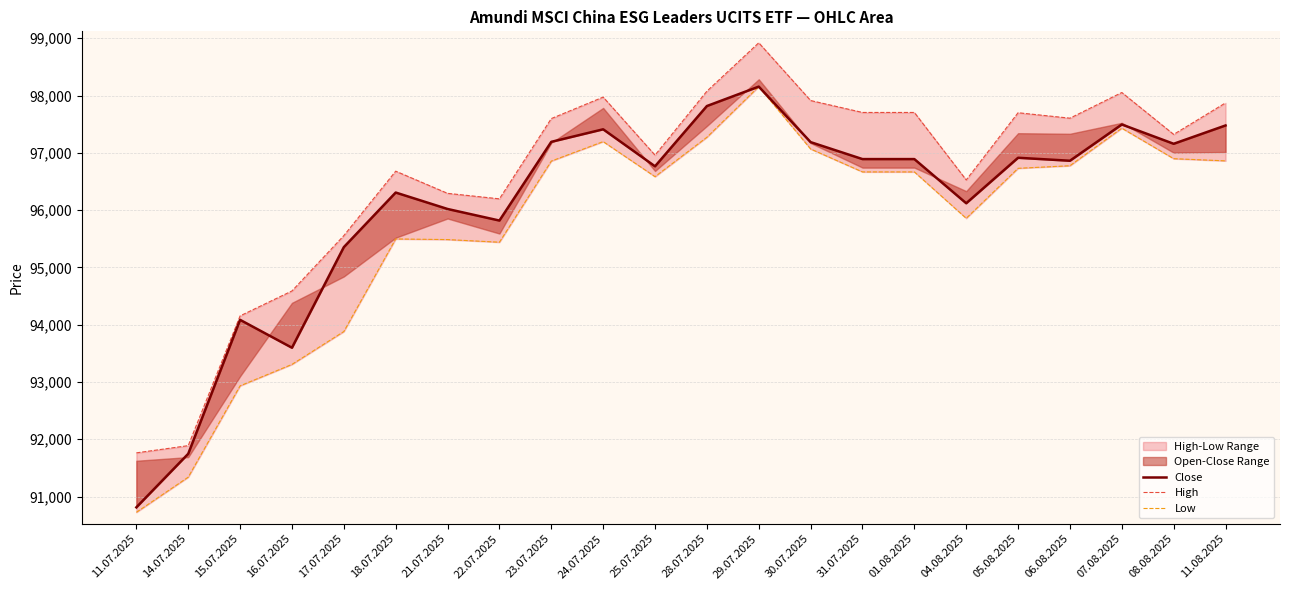

True or false: Low has a value of 132528 at 18.07.2025.

False